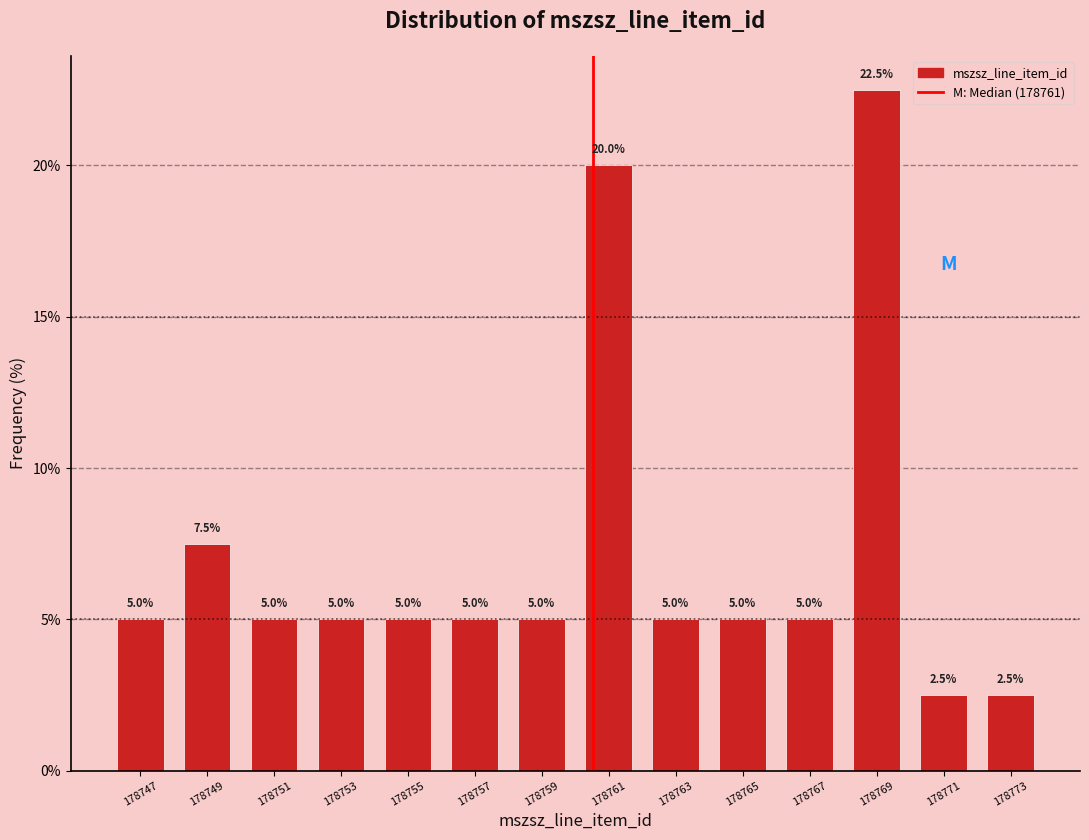

Reading left to right, transcribe all the data shown in this chart.

5.0	7.5	5.0	5.0	5.0	5.0	5.0	20.0	5.0	5.0	5.0	22.5	2.5	2.5